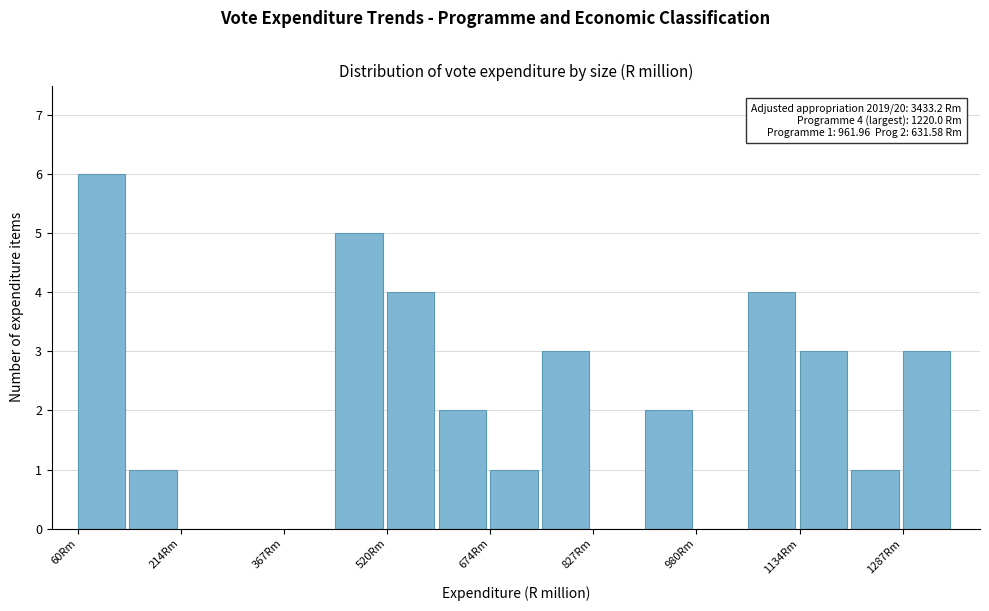

Read against the x-axis, roughly where is the centre of the tallest bar?

100